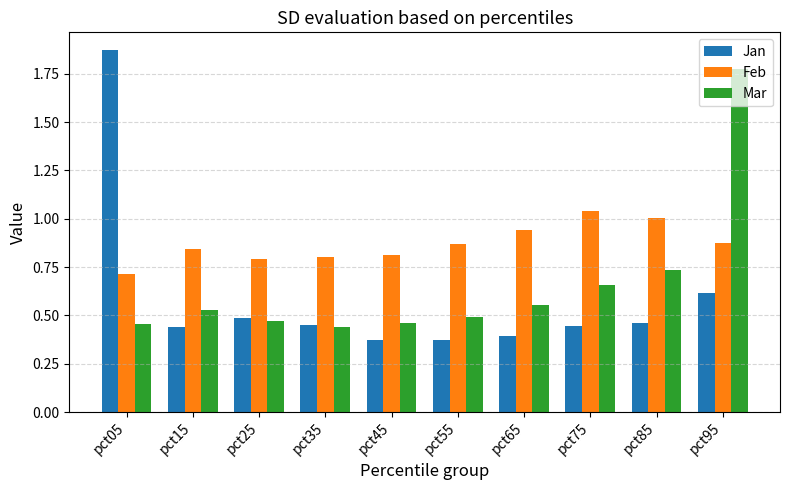

At which label does Feb reach its peak?

pct75